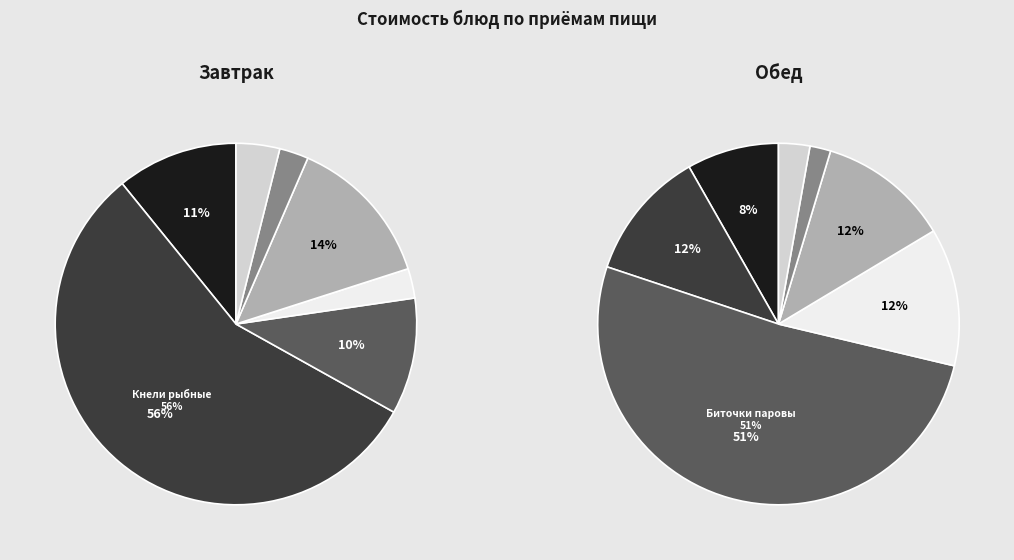

To the nearest percent, what is the average slice percentage?

14%